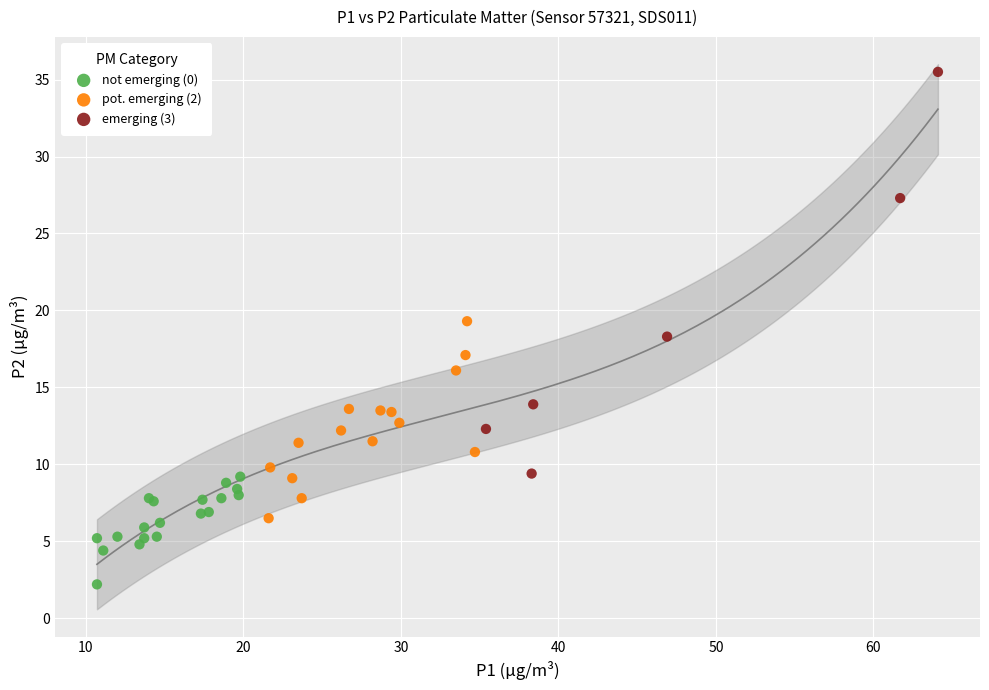

Which series reaches the minimum Y coordinate?

not emerging (0)